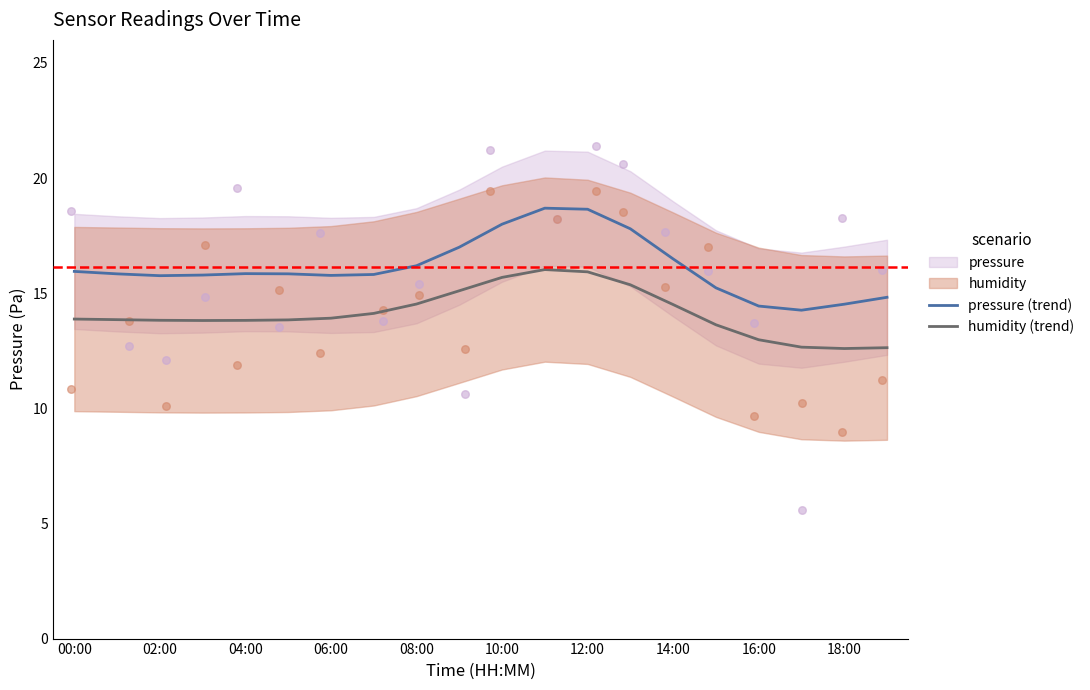

What is the total value across all series at 17?

26.9